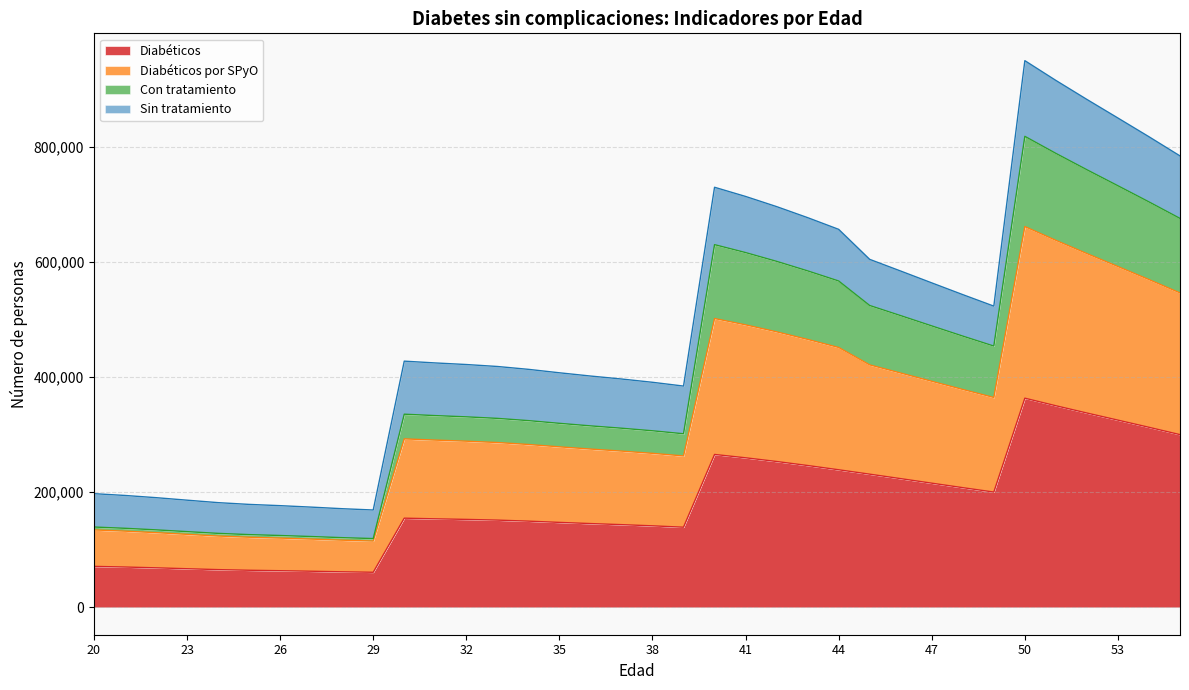

Where is the first local minimum for Con tratamiento?

29